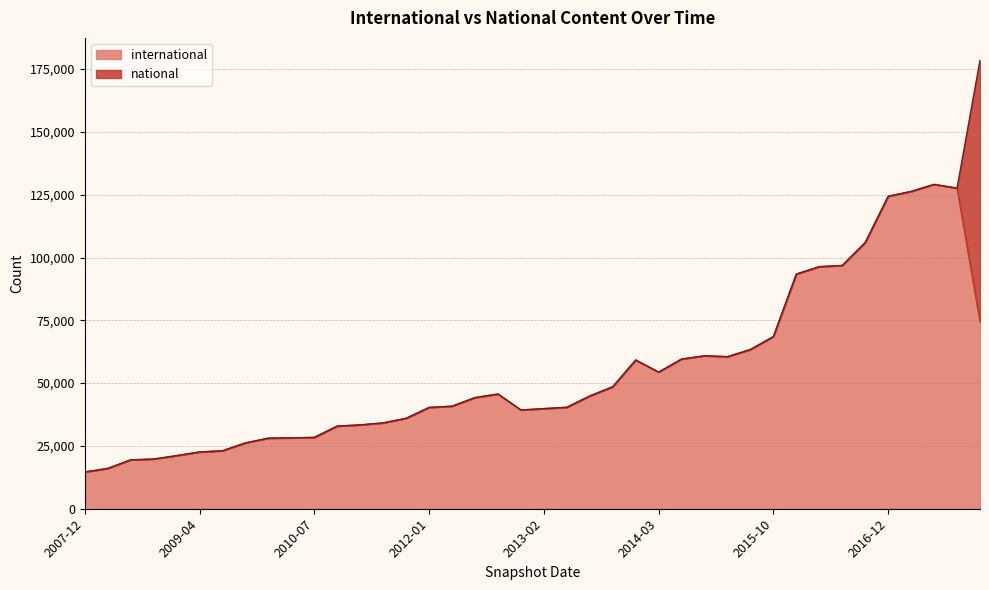

Does the chart display data point markers on the line(s)?

No